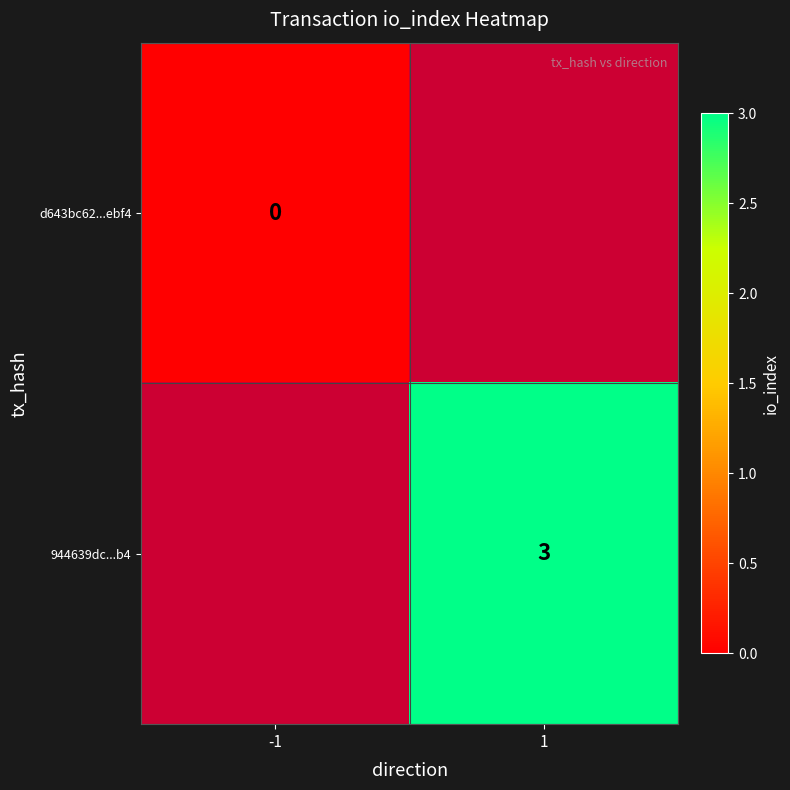

The value of 944639dc...b4 at 1 is 4. True or false?

False